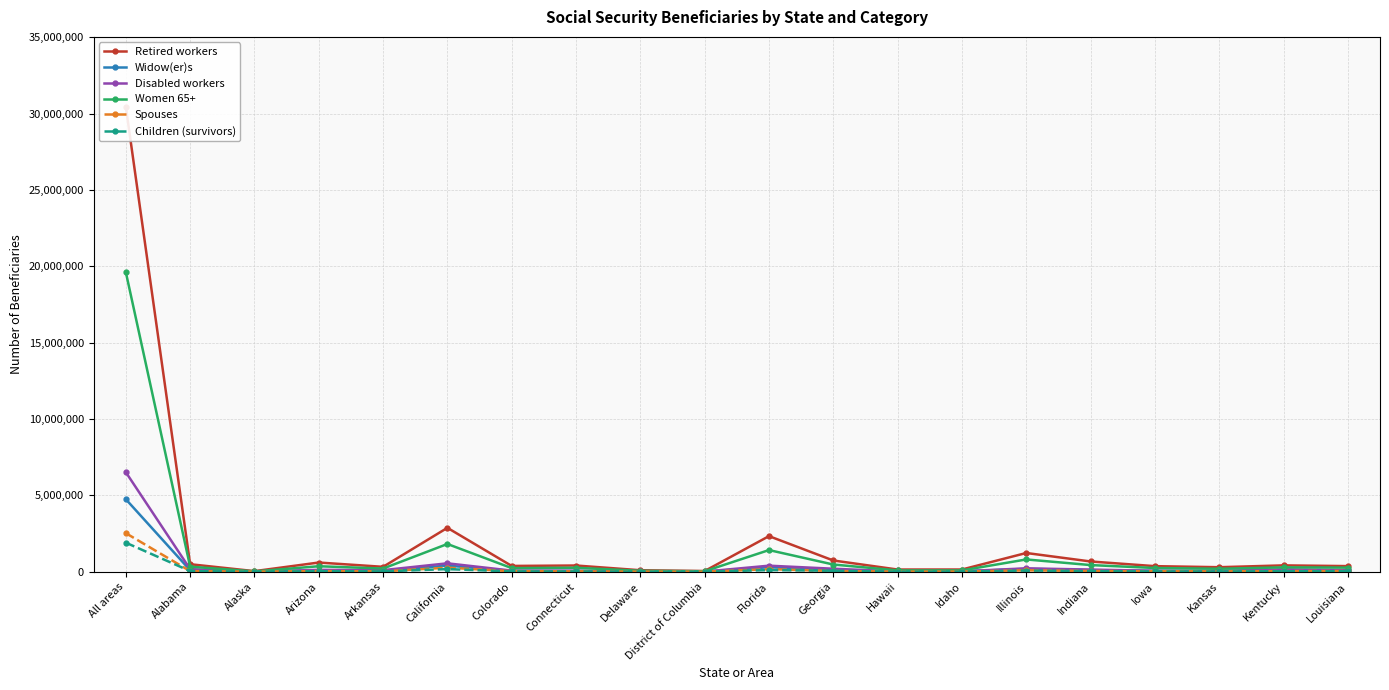

At All areas, list the series in order from smallest to largest.

Children (survivors), Spouses, Widow(er)s, Disabled workers, Women 65+, Retired workers